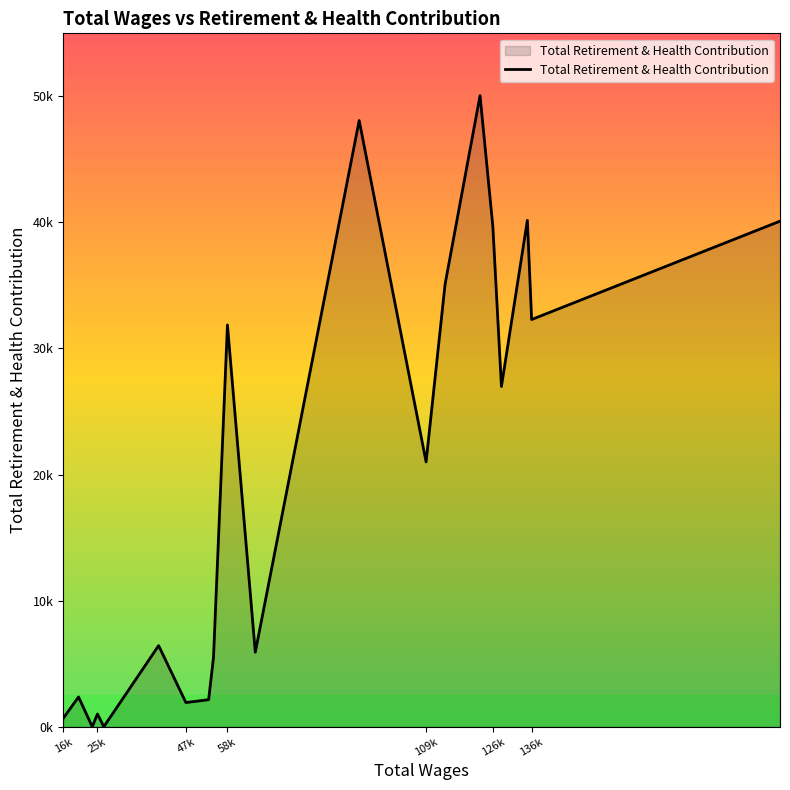

Does the chart display data point markers on the line(s)?

No